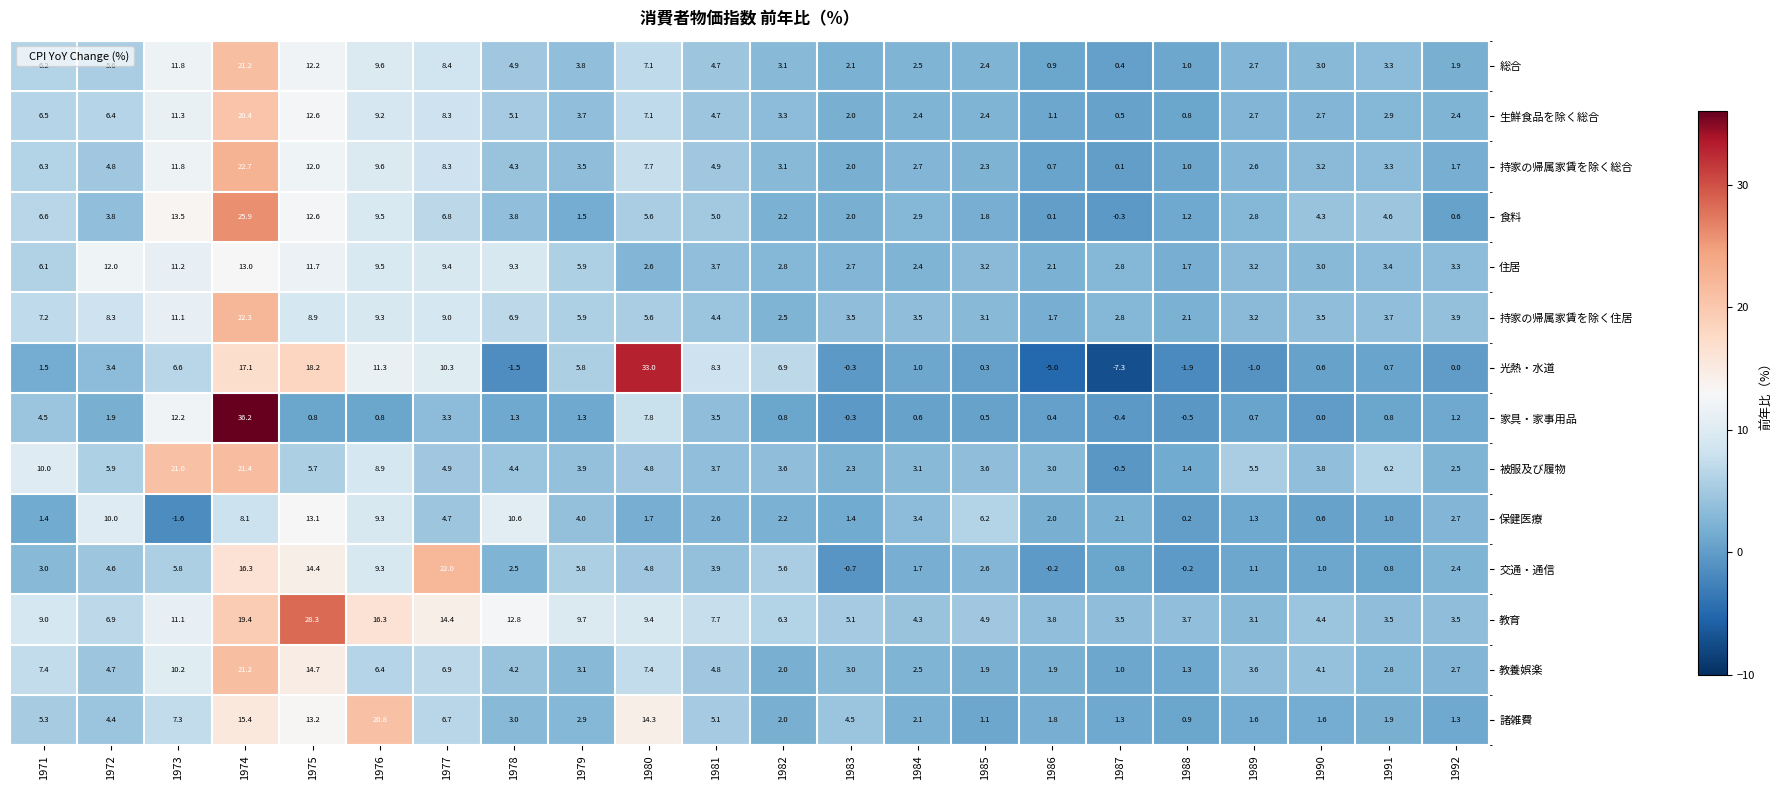

What is the sum of all 持家の帰属家賃を除く住居 values?

132.4